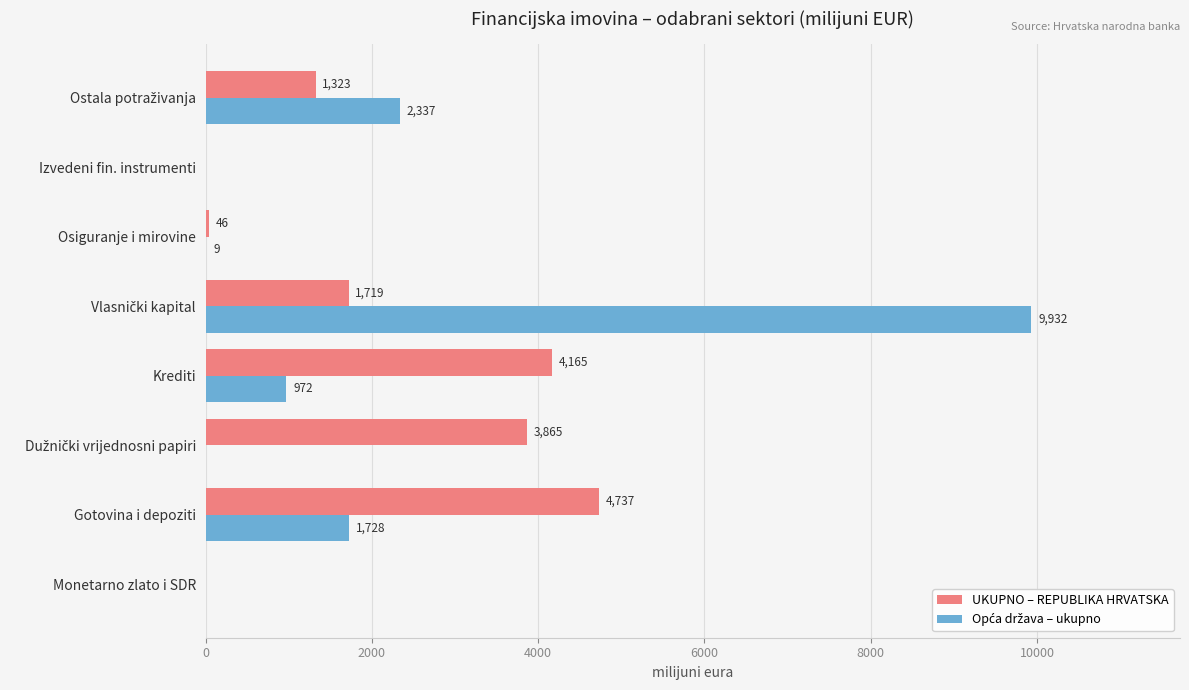

The value of UKUPNO – REPUBLIKA HRVATSKA at Gotovina i depoziti is 4736.9. True or false?

True